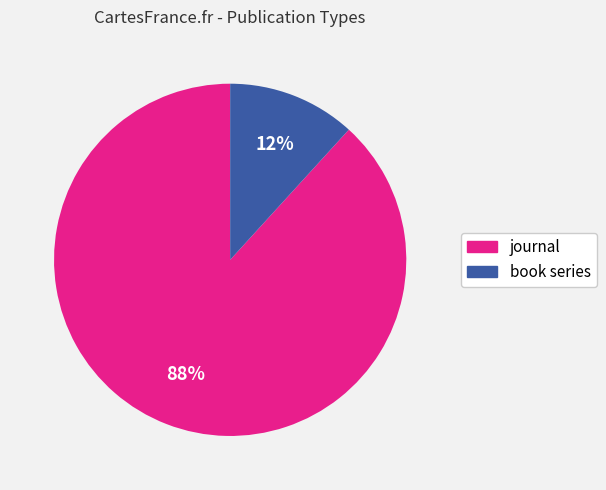

How many slices are in this pie chart?

2